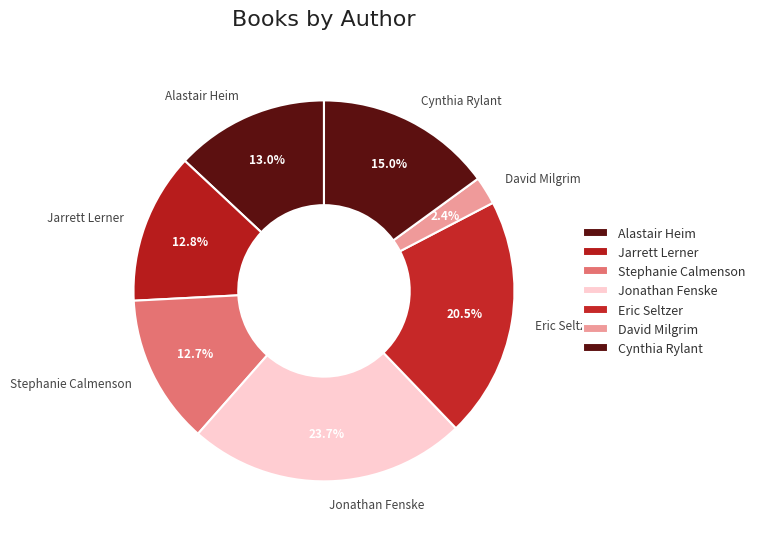

To the nearest percent, what is the average slice percentage?

14%